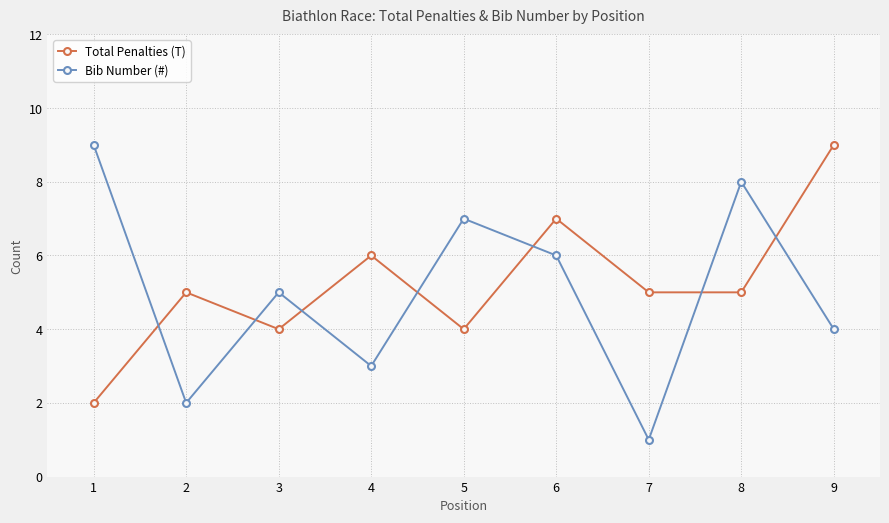

After their last crossing, which series has the higher values: Bib Number (#) or Total Penalties (T)?

Total Penalties (T)